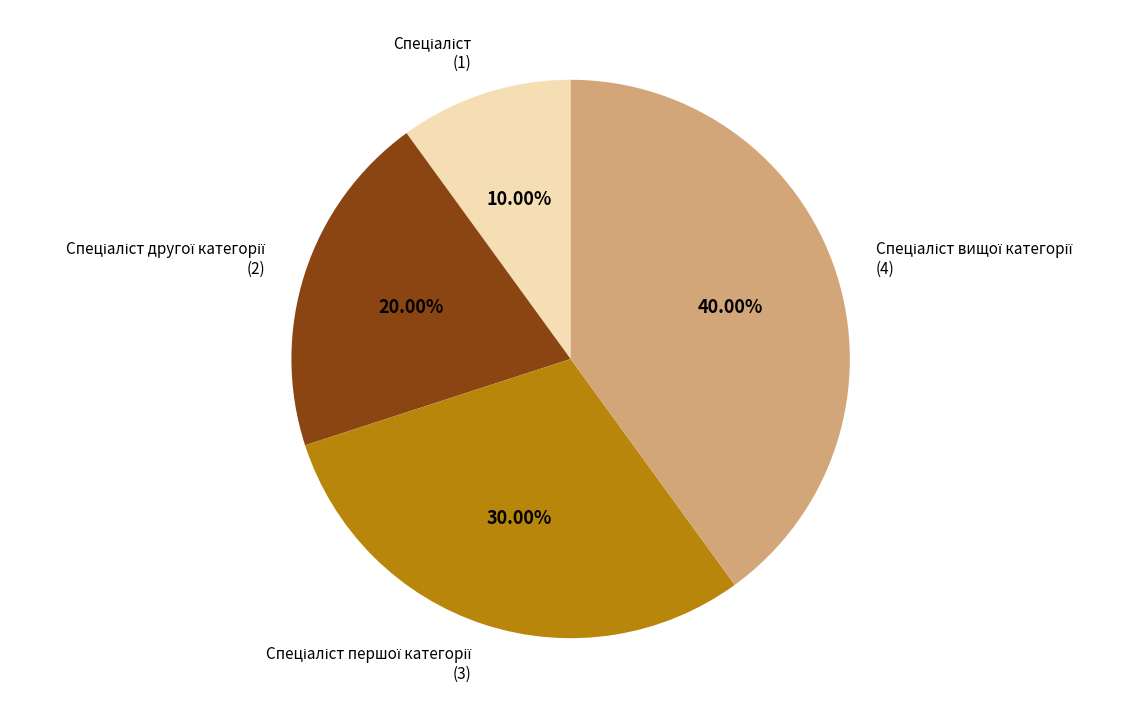

How many segments does this pie chart have?

4